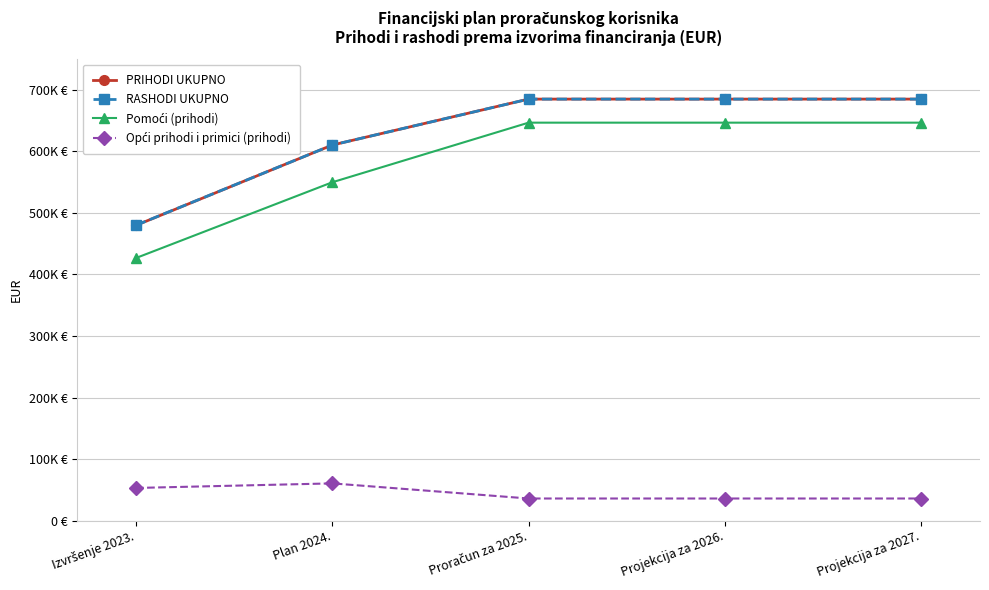

What is the approximate value of Opći prihodi i primici (prihodi) at Izvršenje 2023.?

53073.4